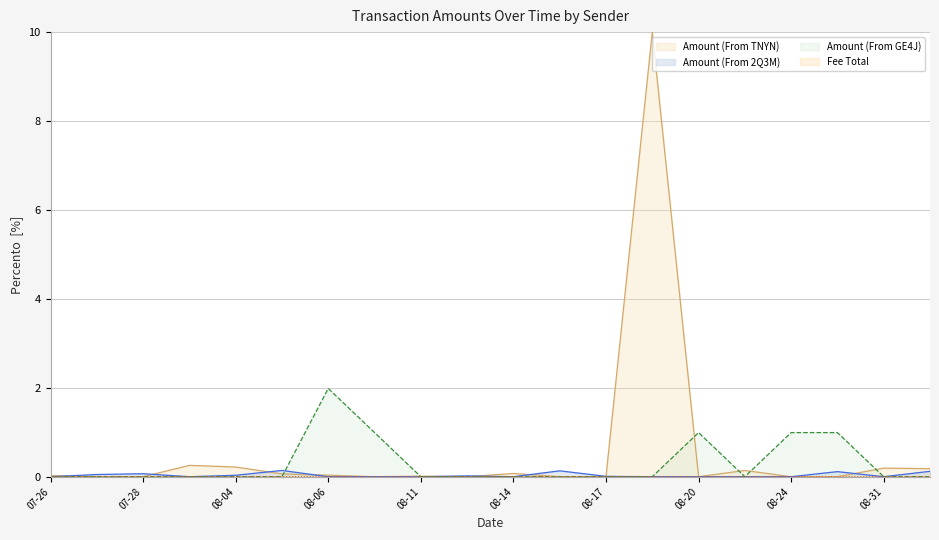

List the series in order of their peak value, highest first.

Amount (From TNYN), Amount (From GE4J), Amount (From 2Q3M), Fee Total